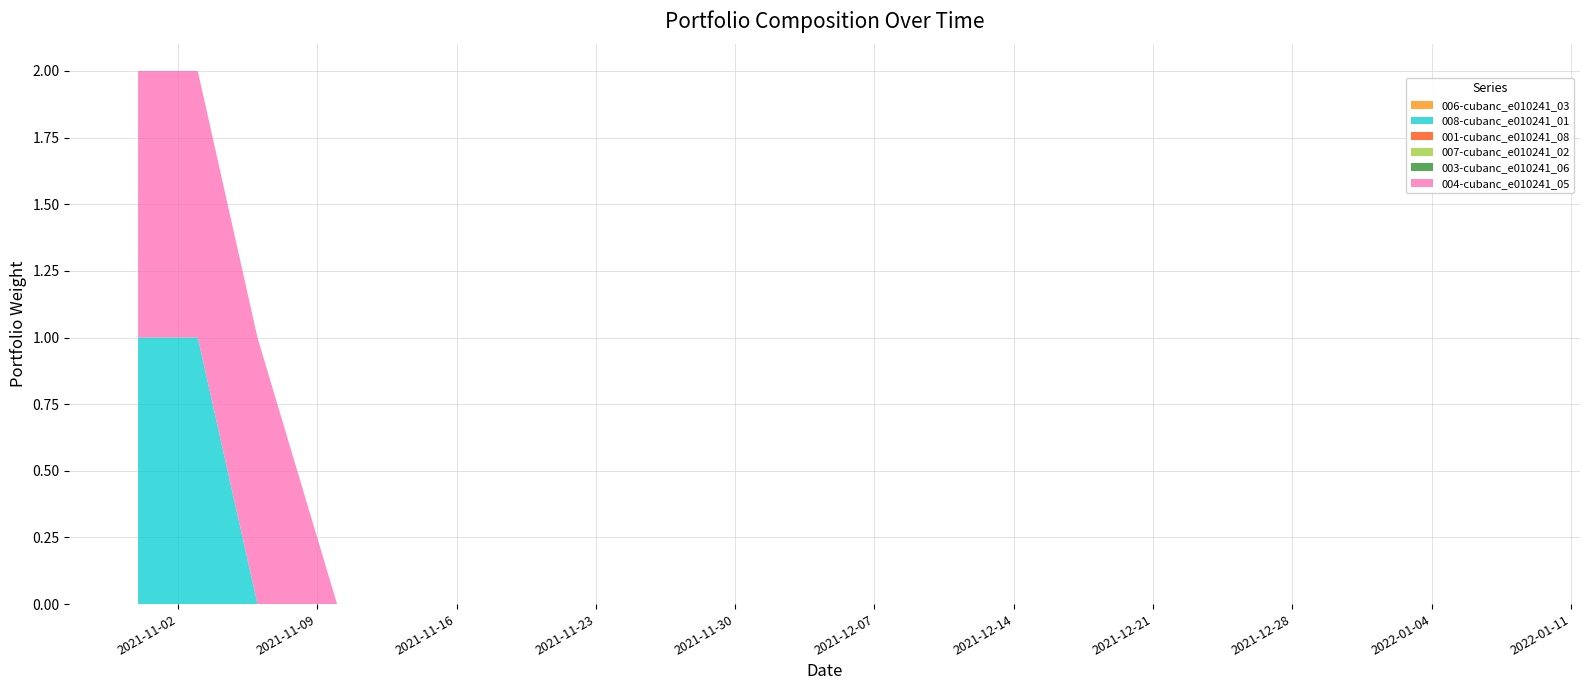

Reading left to right, what are all the values shown in this chart?

006-cubanc_e010241_03: 0	0	0	0	0	0	0	0	0	0	0	0	0	0	0	0	0	0	0	0
008-cubanc_e010241_01: 1	1	0	0	0	0	0	0	0	0	0	0	0	0	0	0	0	0	0	0
001-cubanc_e010241_08: 0	0	0	0	0	0	0	0	0	0	0	0	0	0	0	0	0	0	0	0
007-cubanc_e010241_02: 0	0	0	0	0	0	0	0	0	0	0	0	0	0	0	0	0	0	0	0
003-cubanc_e010241_06: 0	0	0	0	0	0	0	0	0	0	0	0	0	0	0	0	0	0	0	0
004-cubanc_e010241_05: 1	1	1	0	0	0	0	0	0	0	0	0	0	0	0	0	0	0	0	0